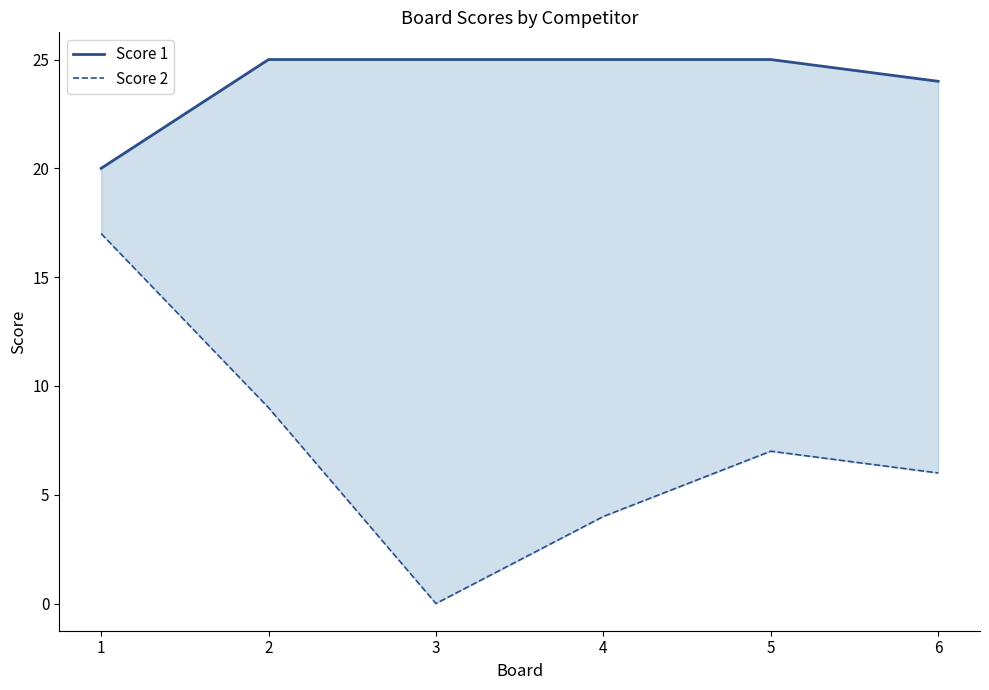

Which series has the largest total across all categories?

Score 1